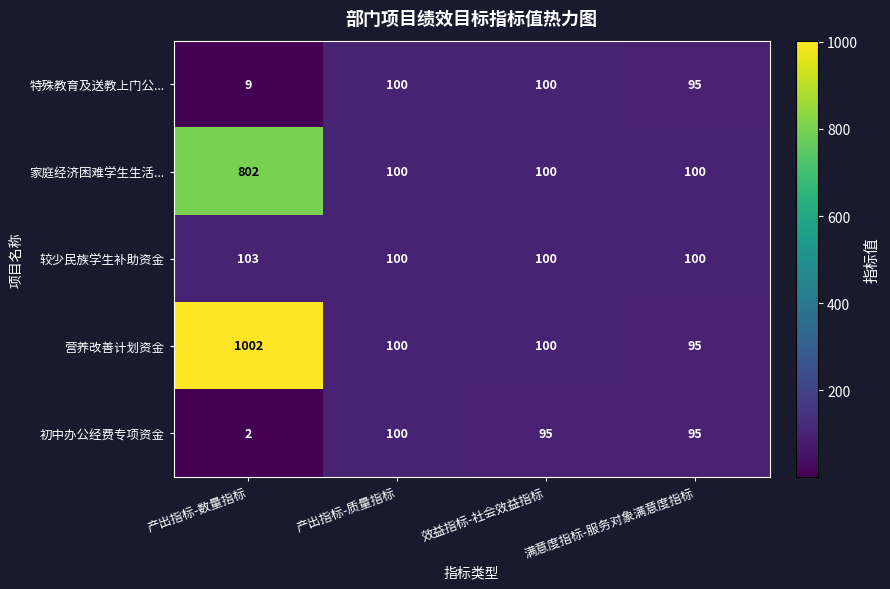

Which series changed the most between 产出指标-数量指标 and 产出指标-质量指标?

营养改善计划资金